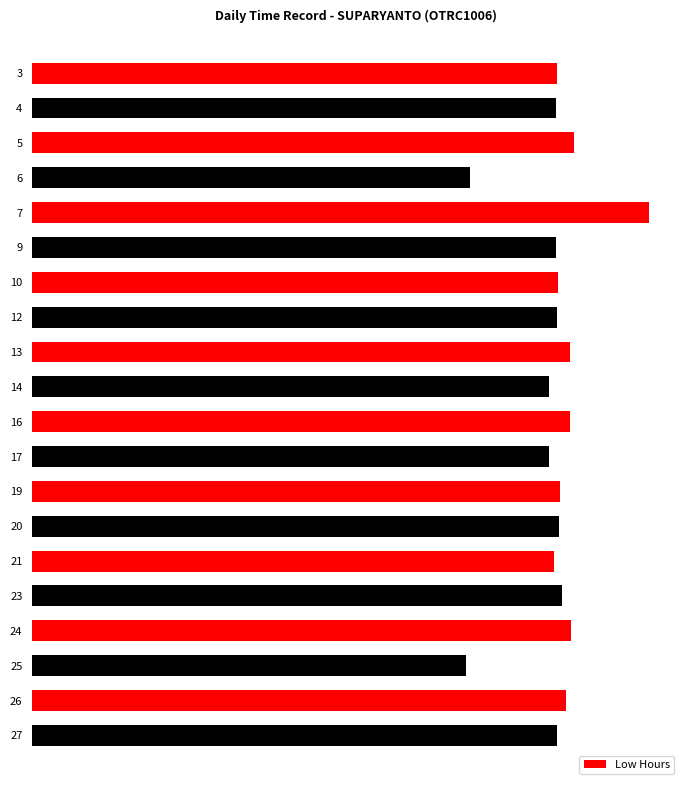

What is the sum of all values?

225.9